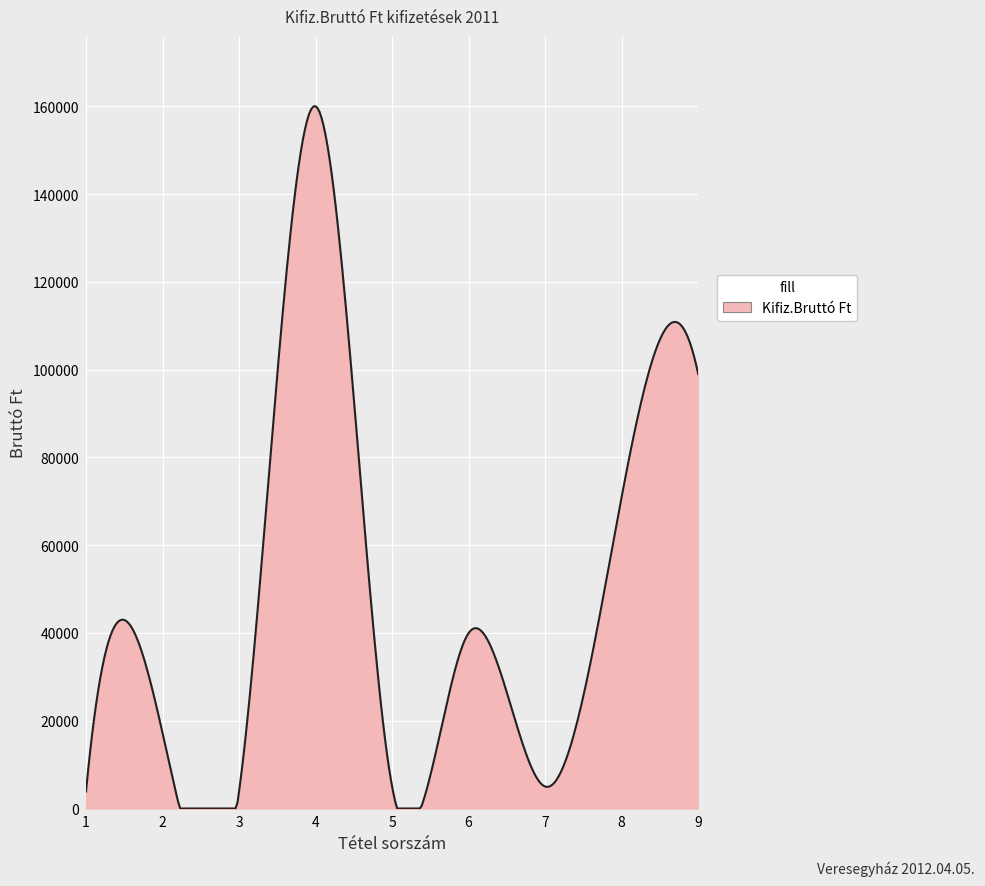

What is the greatest value displayed?

160021.7